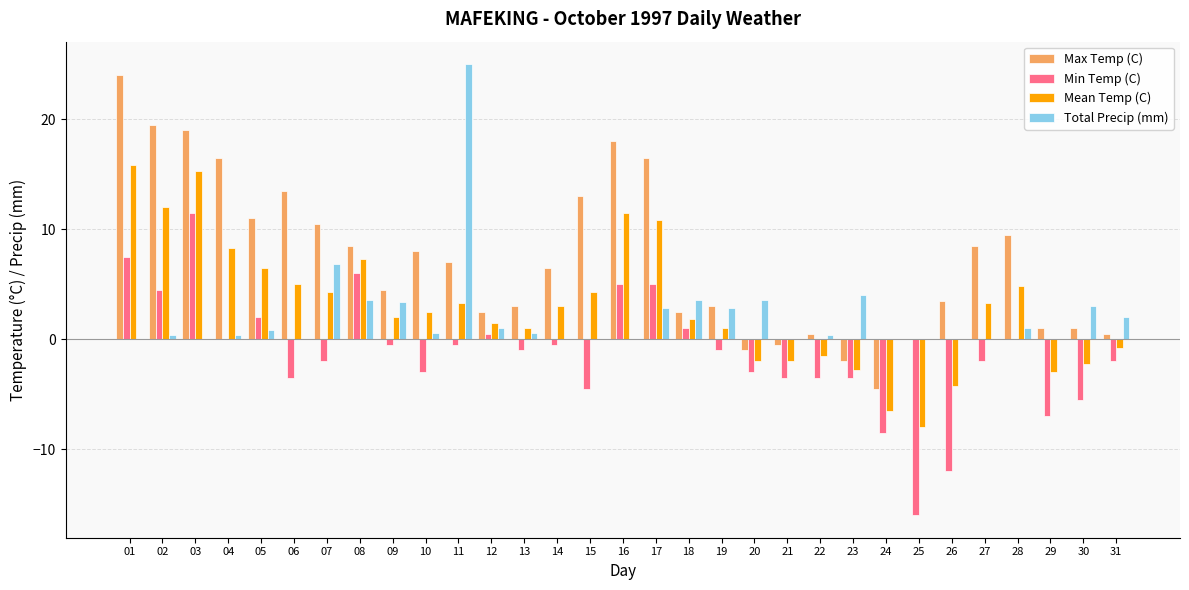

Which category has the highest value across all series?

11